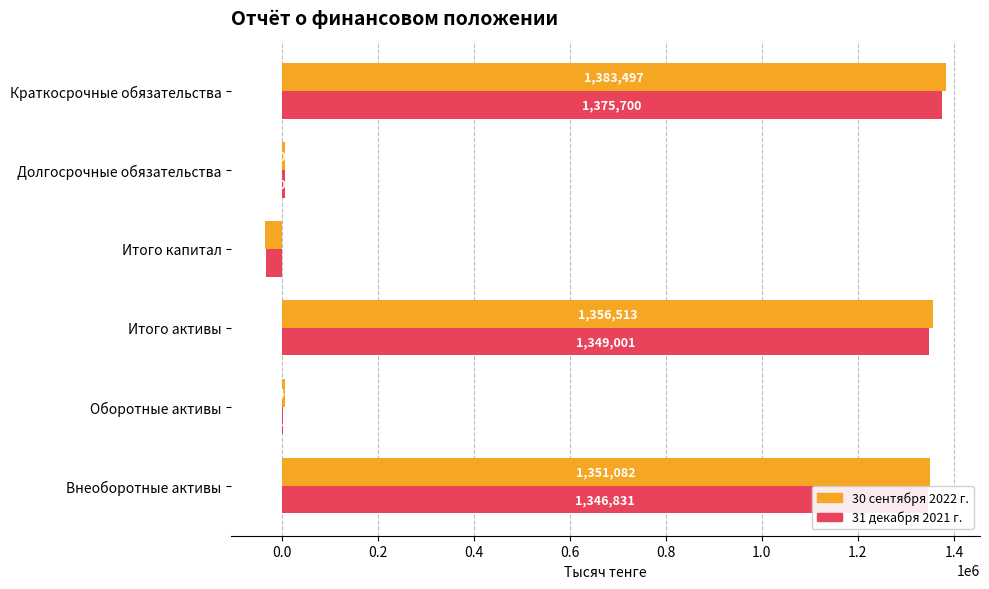

True or false: 30 сентября 2022 г. has a value of 1383497 at Краткосрочные обязательства.

True